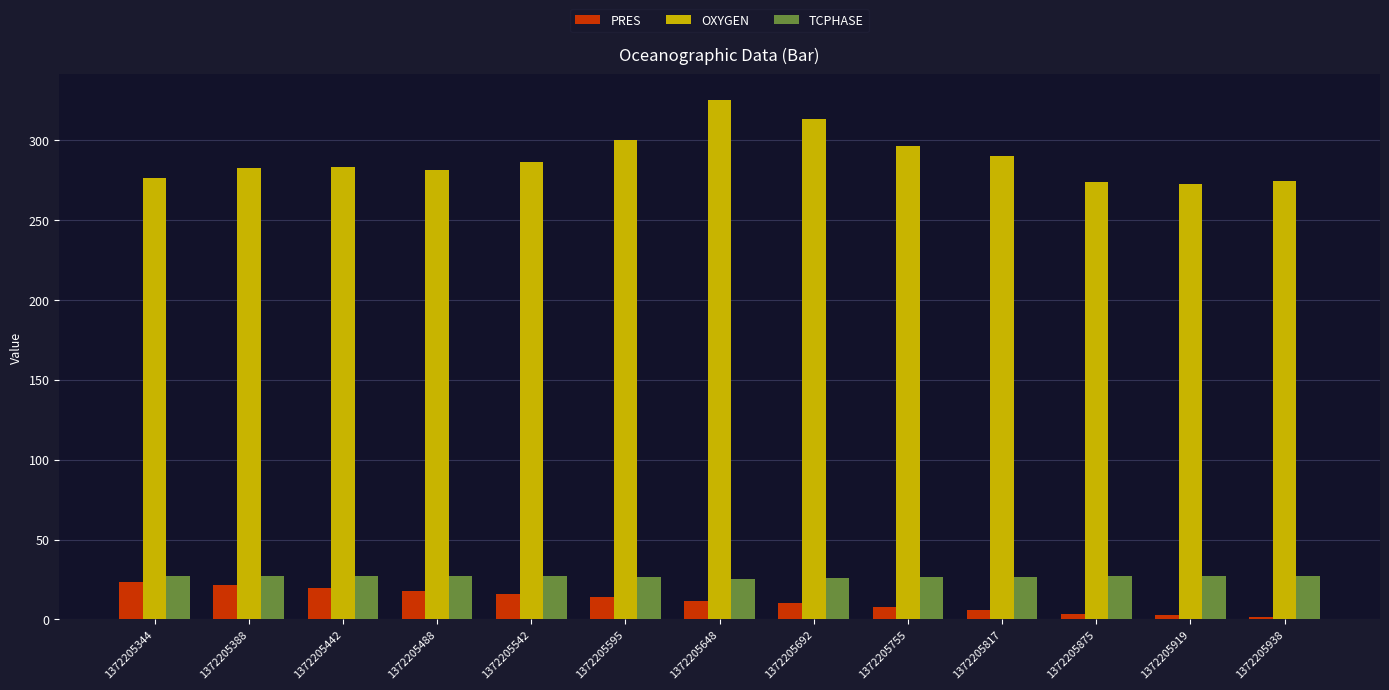

What is the total value across all series at 1372205488?

326.2